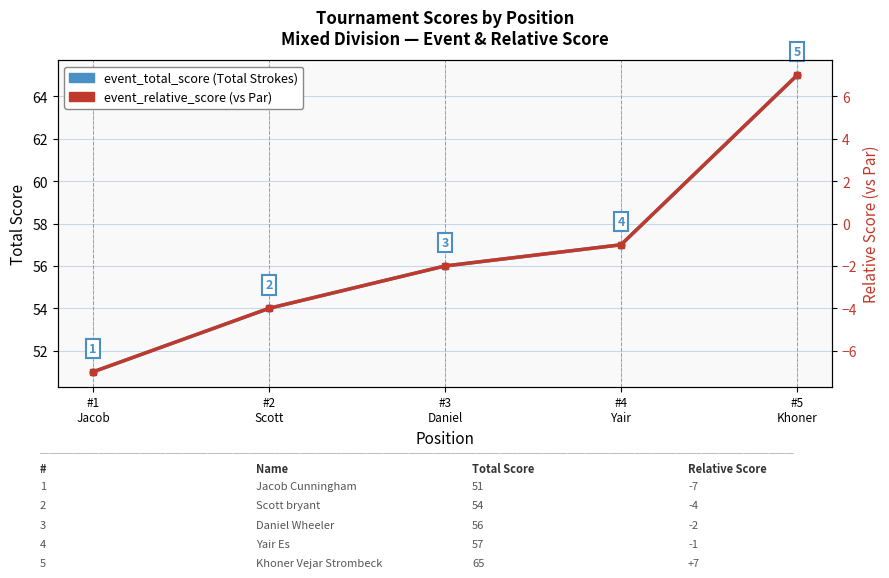

What is the sum of the event_total_score values at #3
Daniel and #4
Yair?

113